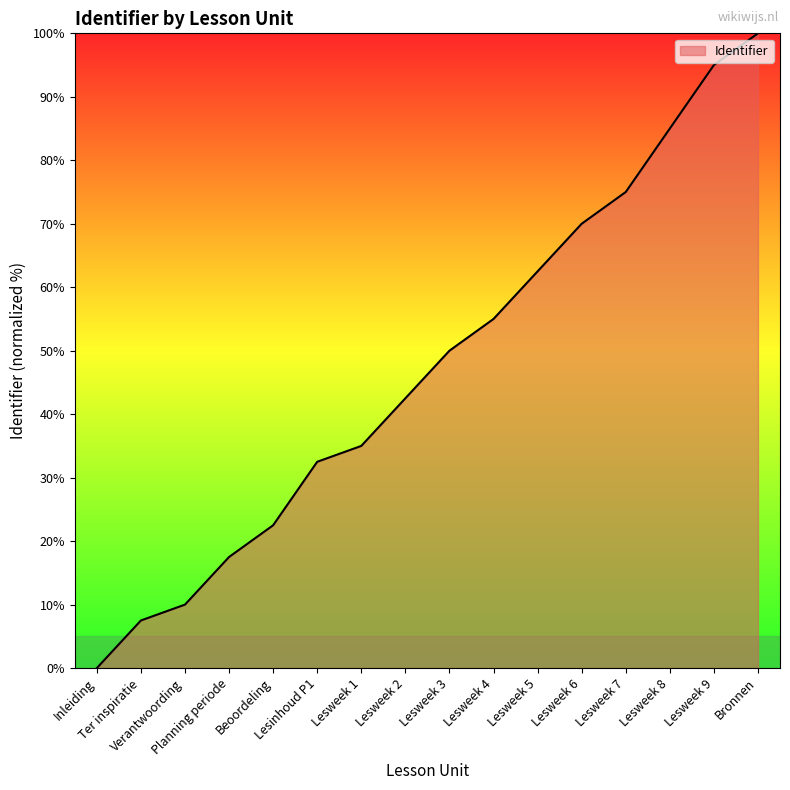

List the labels in order of value, largest first.

Bronnen, Lesweek 9, Lesweek 8, Lesweek 7, Lesweek 6, Lesweek 5, Lesweek 4, Lesweek 3, Lesweek 2, Lesweek 1, Lesinhoud P1, Beoordeling, Planning periode, Verantwoording, Ter inspiratie, Inleiding